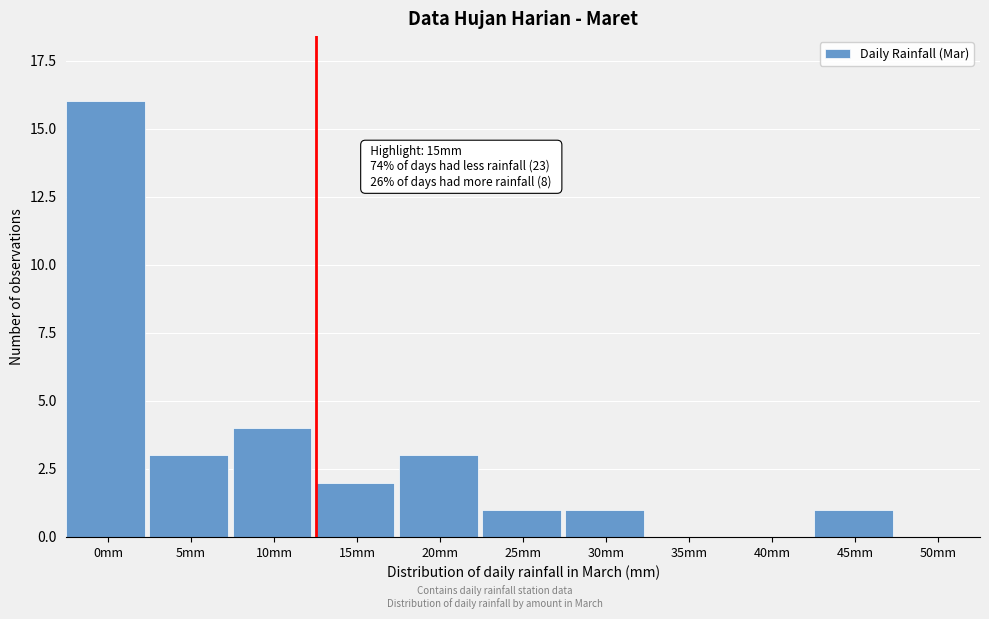

Reading left to right, what are all the values shown in this chart?

0mm=16	5mm=3	10mm=4	15mm=2	20mm=3	25mm=1	30mm=1	35mm=0	40mm=0	45mm=1	50mm=0